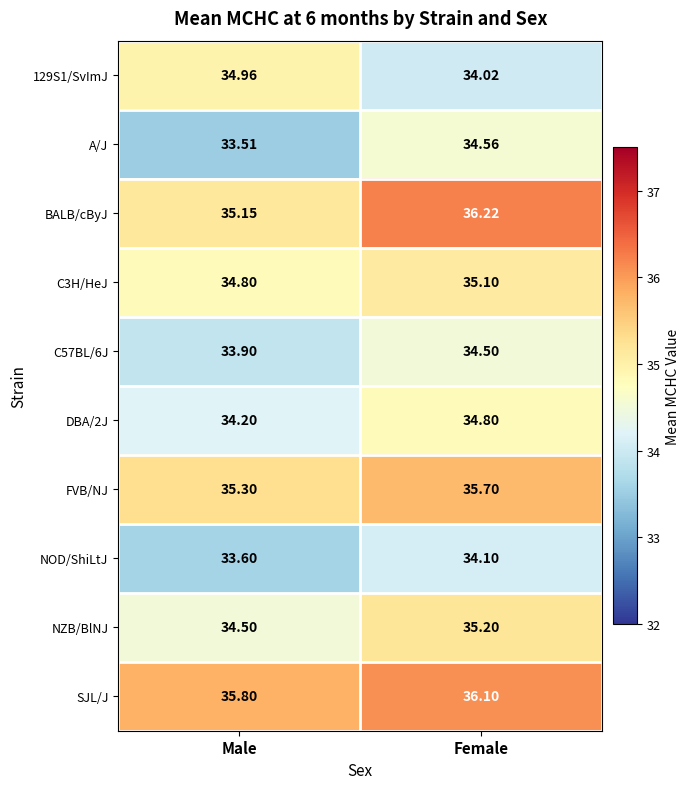

Which series has the largest total across all categories?

SJL/J